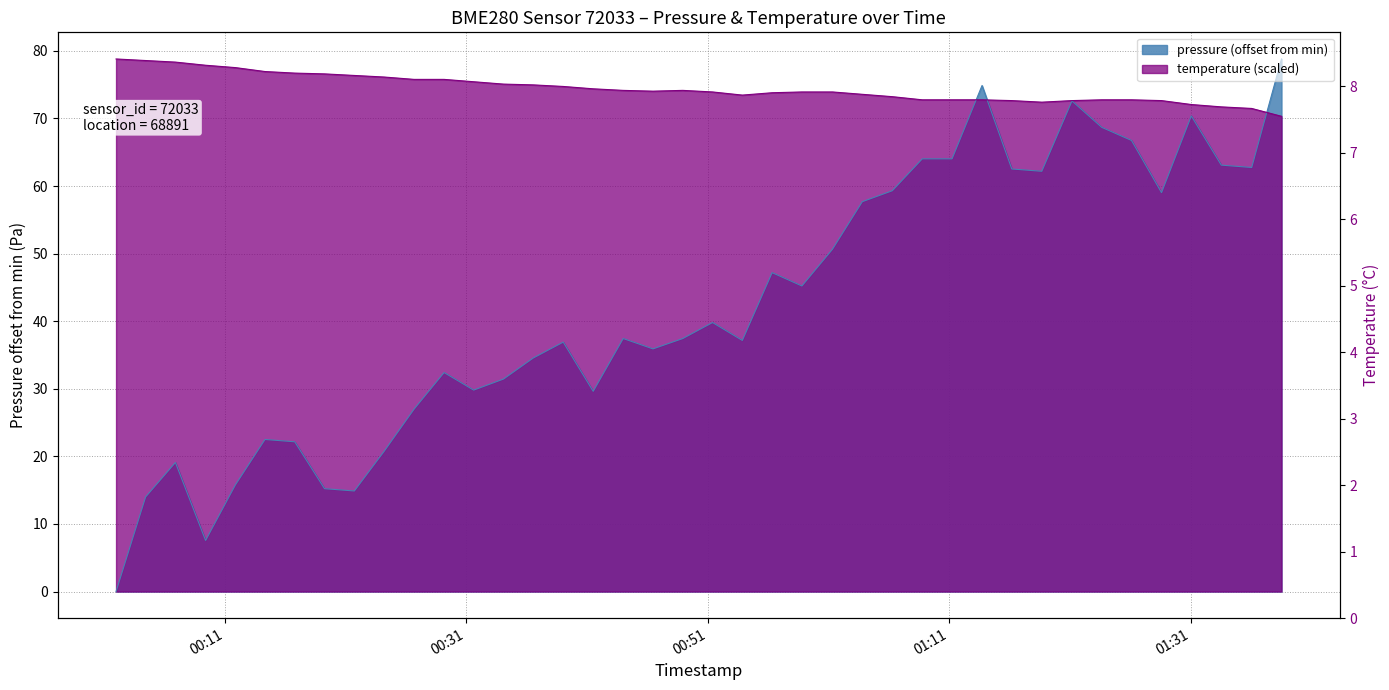

How many interior local peaks does the temperature series have?

1